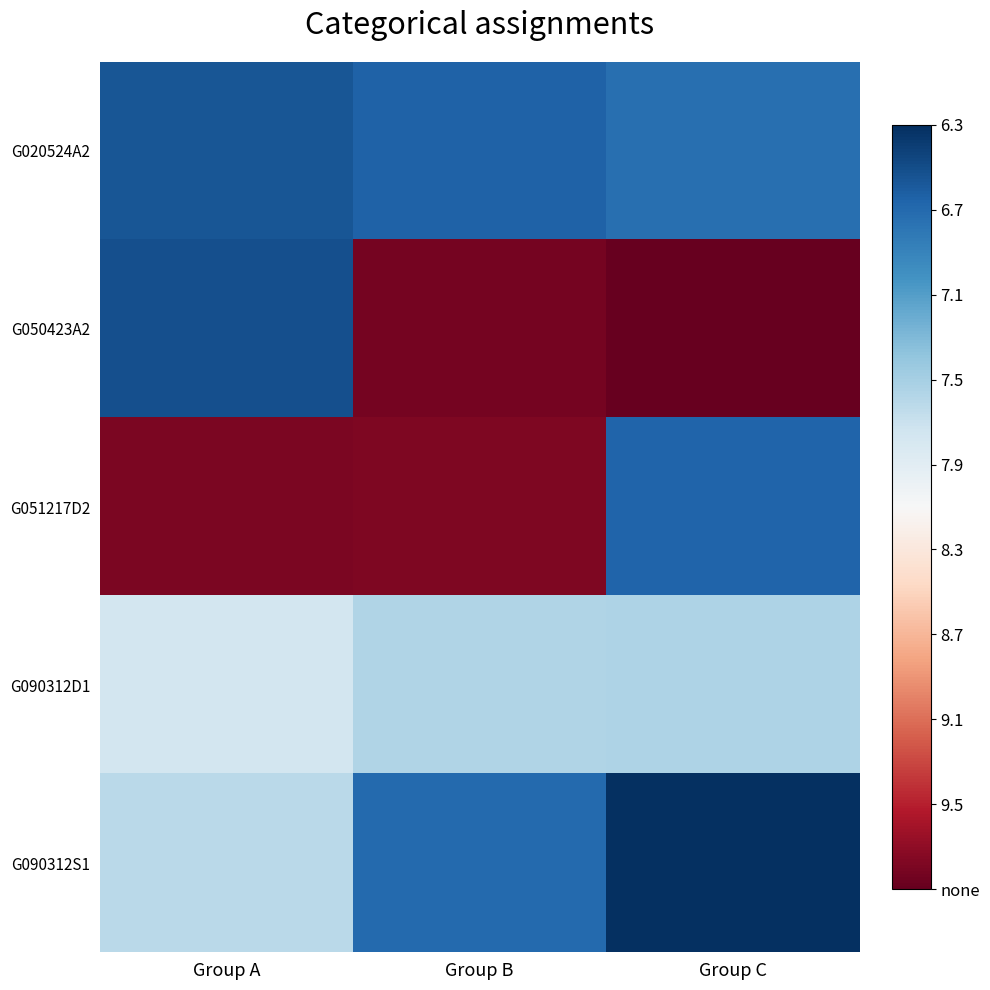

Reading right to left, list all the values displayed in this chart.

G020524A2: Group C=6.8	Group B=6.7	Group A=6.6
G050423A2: Group C=9.8	Group B=9.8	Group A=6.6
G051217D2: Group C=6.7	Group B=9.7	Group A=9.7
G090312D1: Group C=7.6	Group B=7.6	Group A=7.8
G090312S1: Group C=6.3	Group B=6.7	Group A=7.6